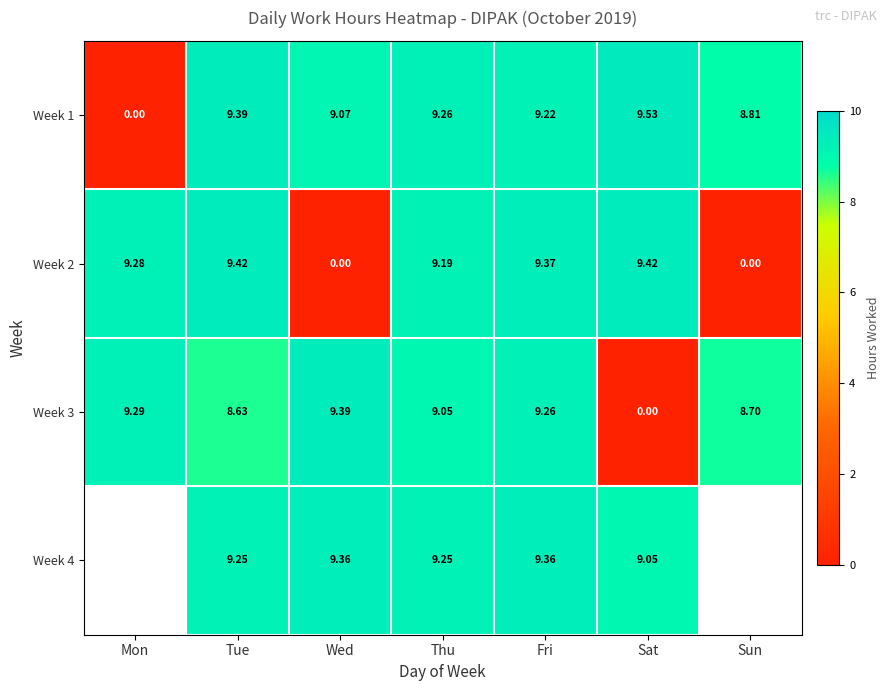

How many data points in Week 1 are less than 9?

2